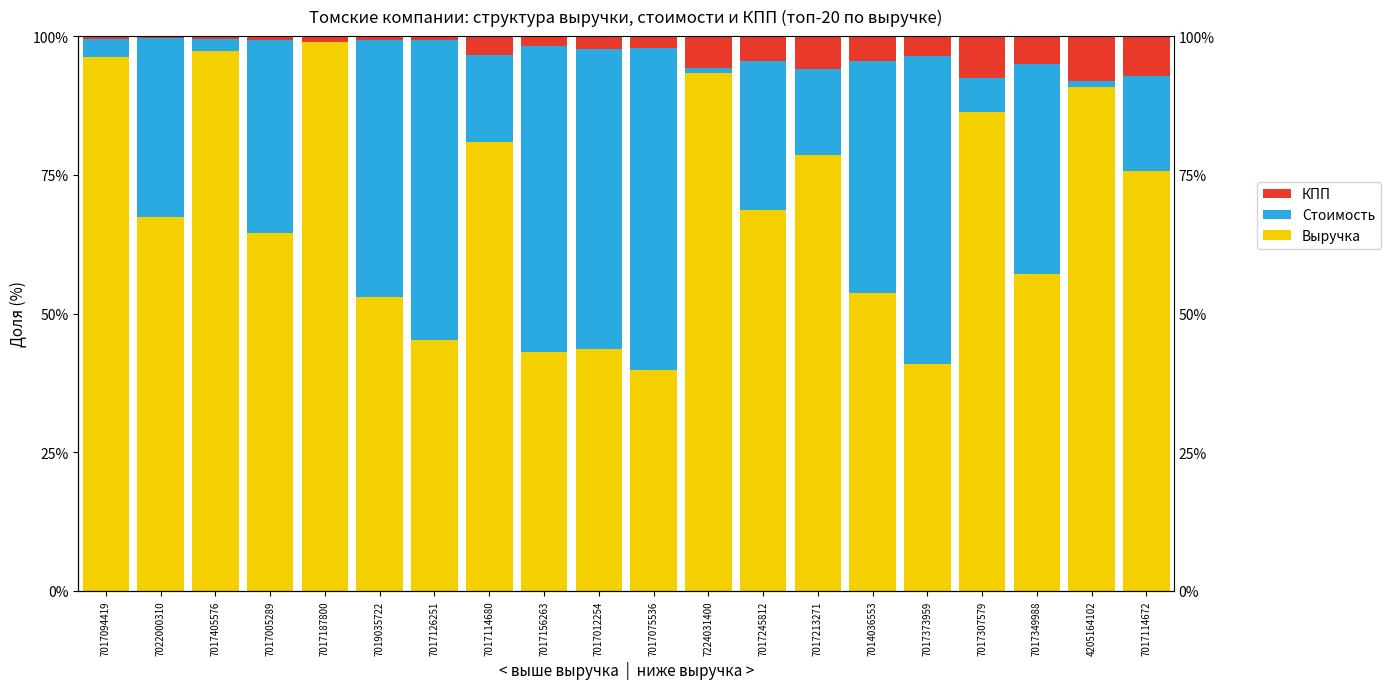

Rank the categories by КПП value from lowest to highest.

7022000310, 7017094419, 7017405576, 7017005289, 7017126251, 7019035722, 7017187800, 7017156263, 7017075536, 7017012254, 7017114680, 7017373959, 7017245812, 7014036553, 7017349988, 7224031400, 7017213271, 7017114672, 7017307579, 4205164102